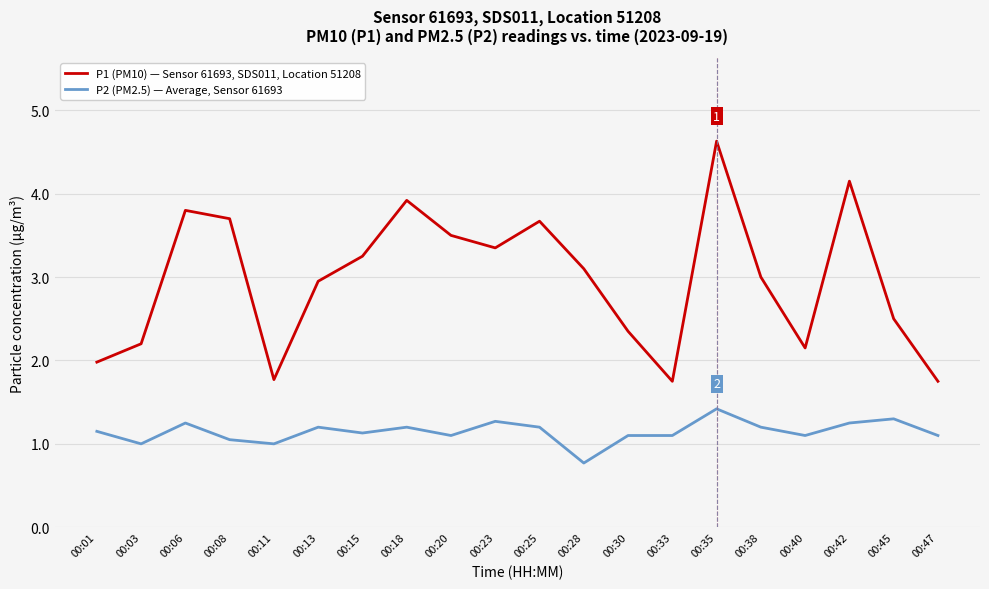

True or false: P1 (PM10) — Sensor 61693, SDS011, Location 51208 has a value of 2.0 at 00:01.

True